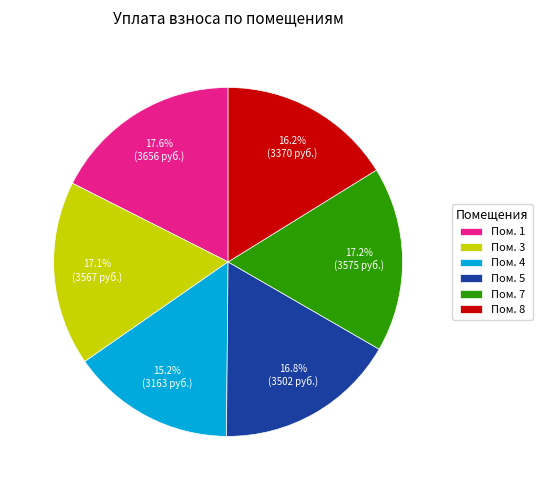

Is the sum of Пом. 1 and Пом. 5 greater than half?

No